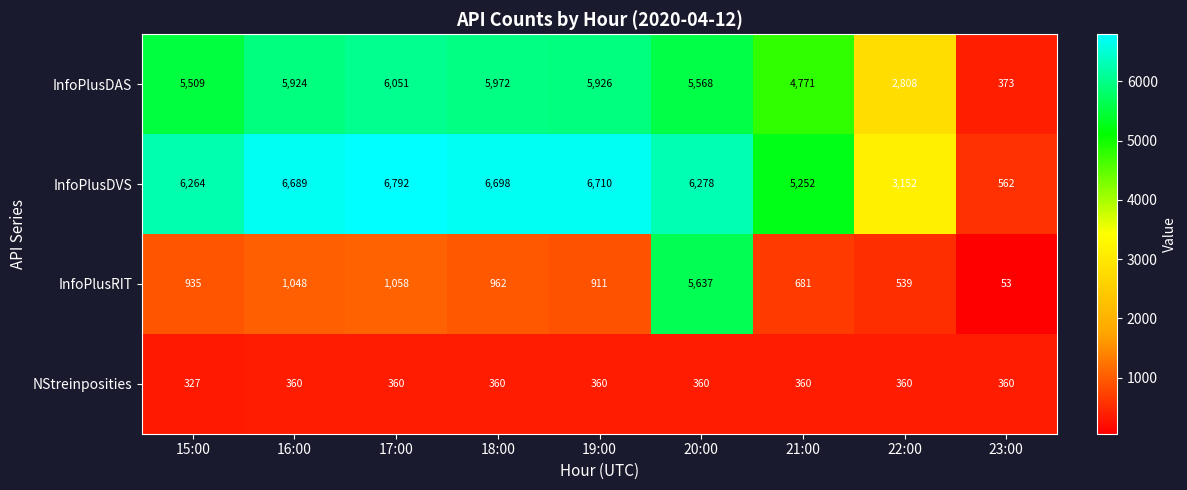

Between 19:00 and 21:00, which series saw the biggest shift?

InfoPlusDVS